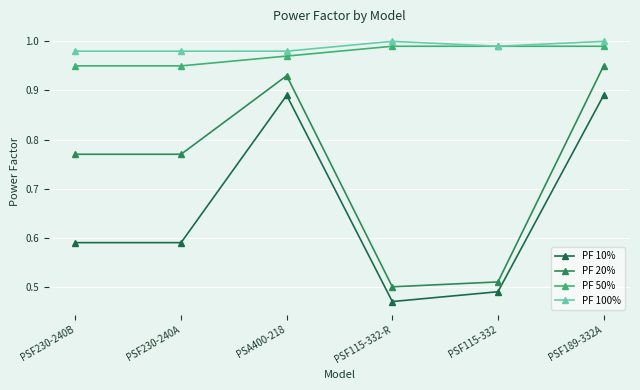

True or false: PF 100% and PF 20% cross at least once.

False